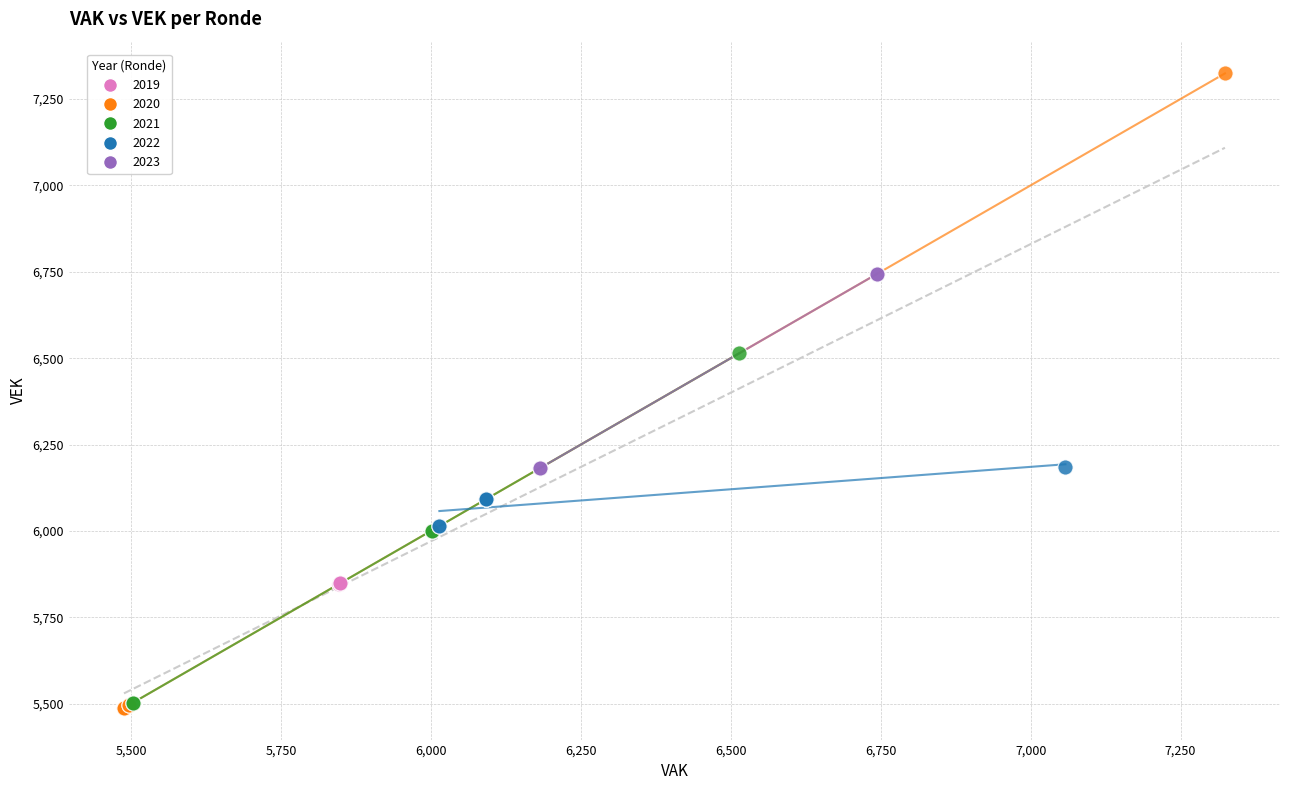

Which series has the largest Y range (max minus min)?

2020